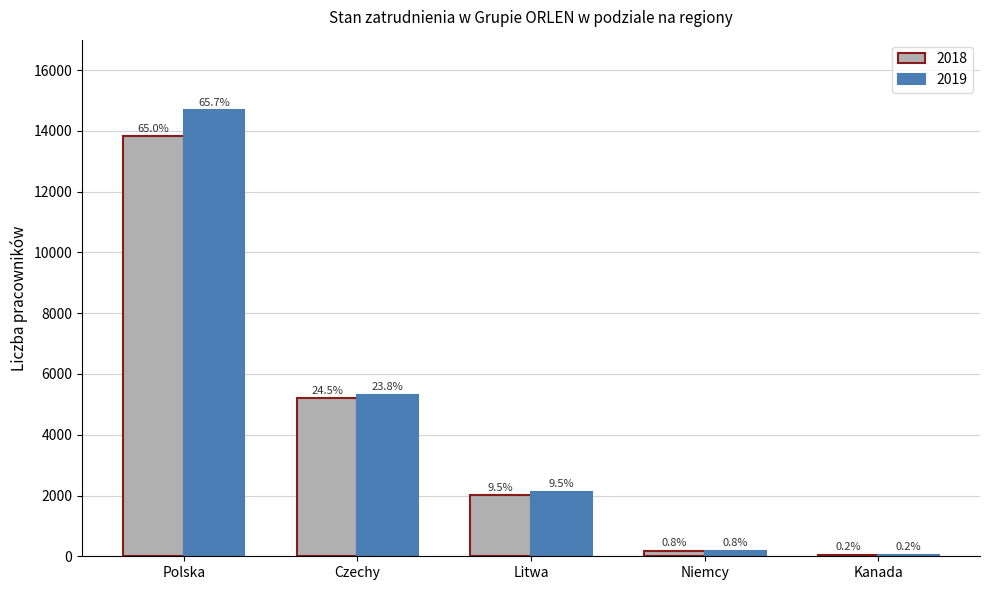

The value of 2019 at Kanada is 70. True or false?

False